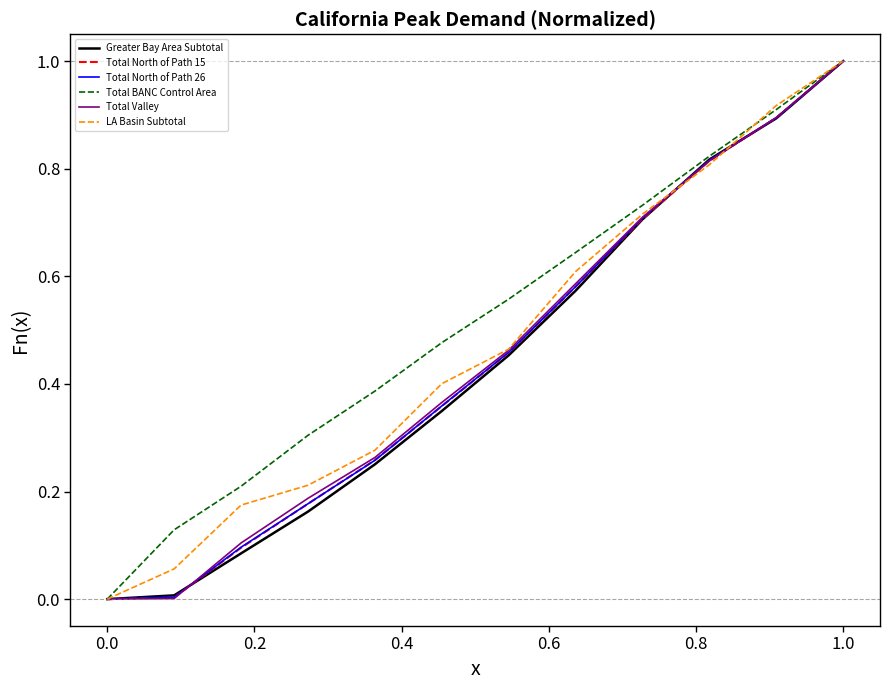

What is the highest value of the Greater Bay Area Subtotal series?

1.0